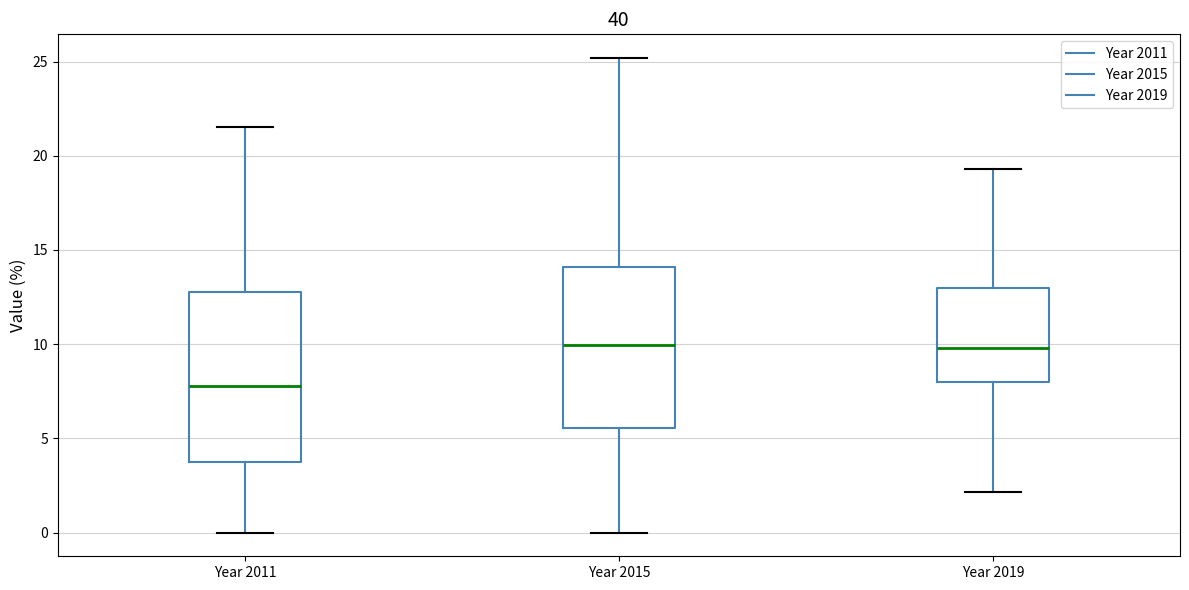

Which box has the lowest median line?

Year 2011